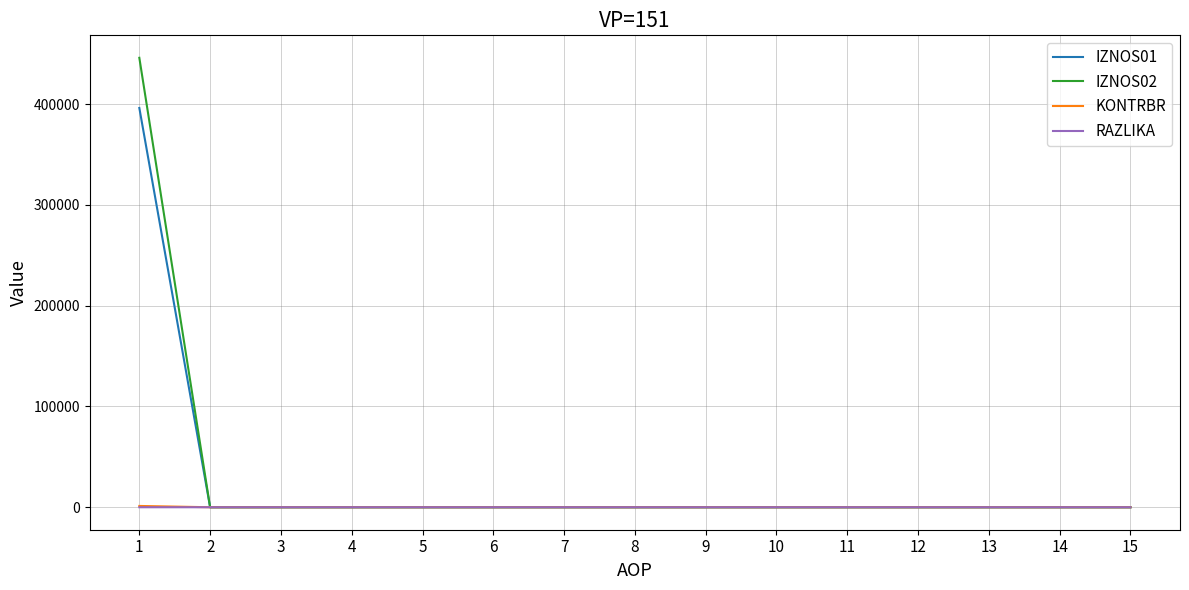

The value of IZNOS02 at 11 is 0.0. True or false?

True